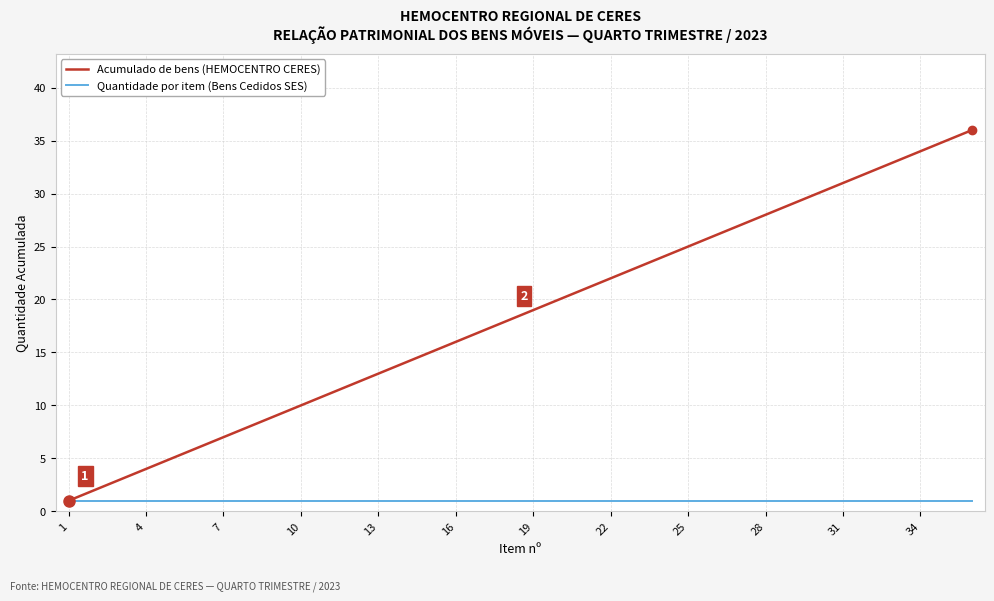

What is the maximum value shown in the chart?

36